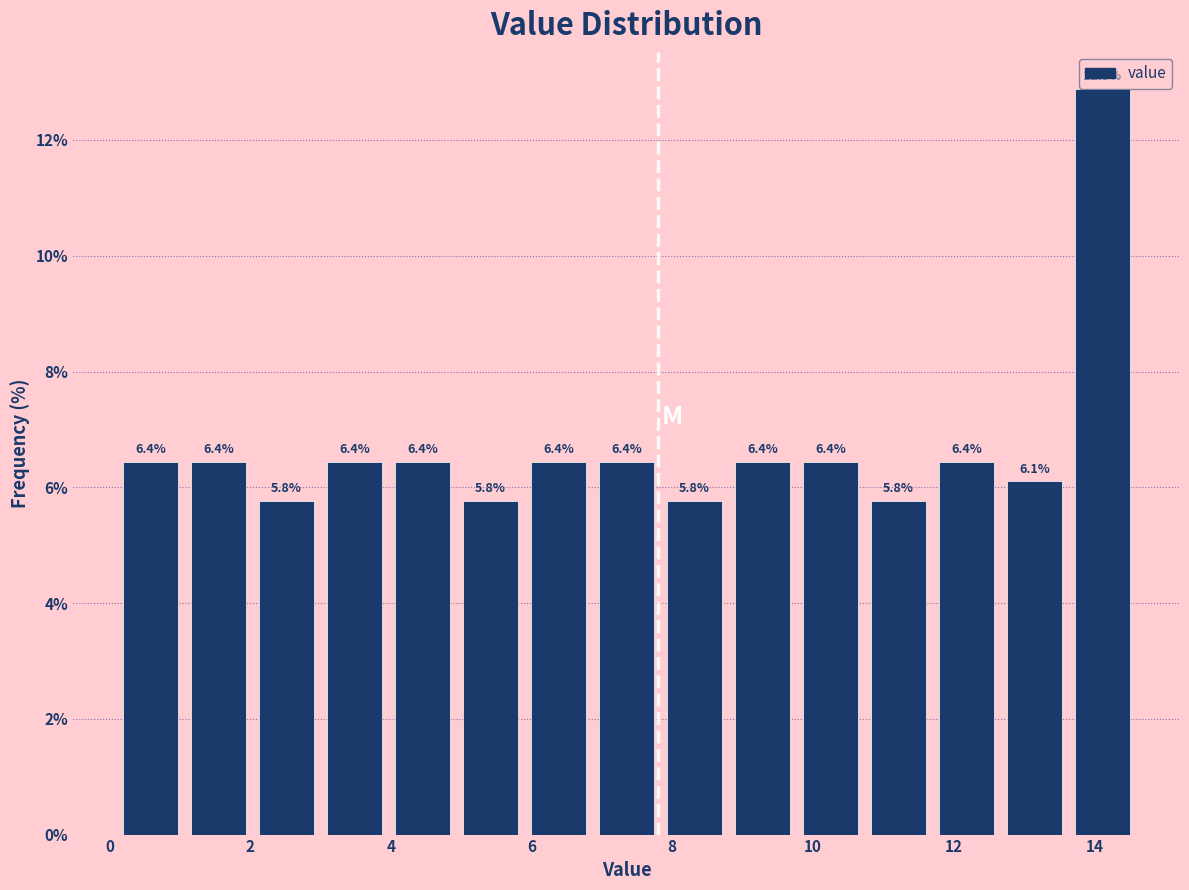

Over which range of the x-axis is the bar tallest?

13.6 to 14.6